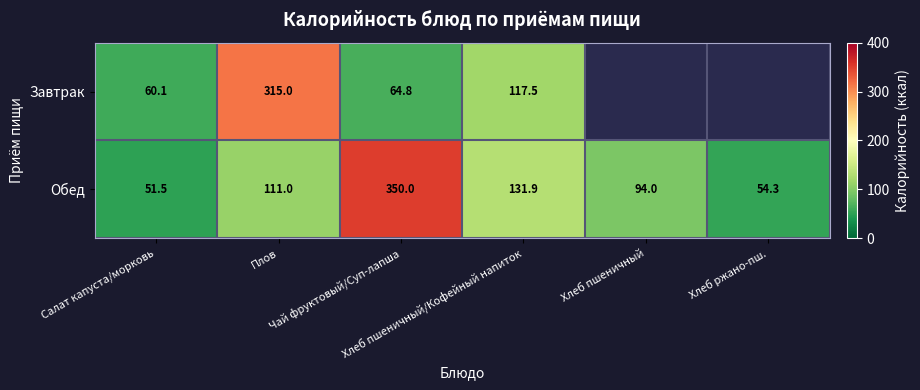

Is it true that Обед equals 176.3 at Хлеб пшеничный/Кофейный напиток?

False